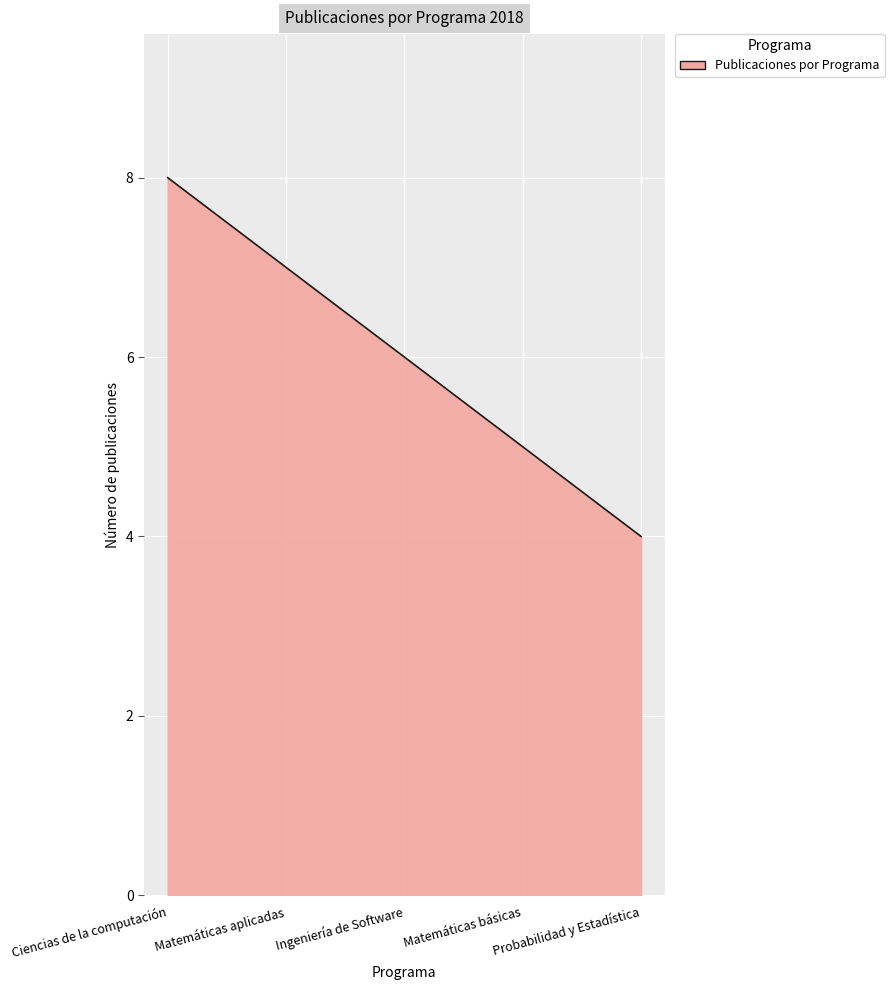

Does the chart display data point markers on the line(s)?

No